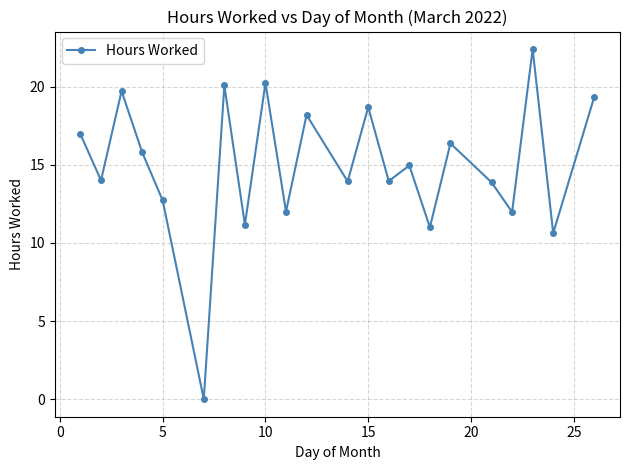

What is the sum of all values?

328.1